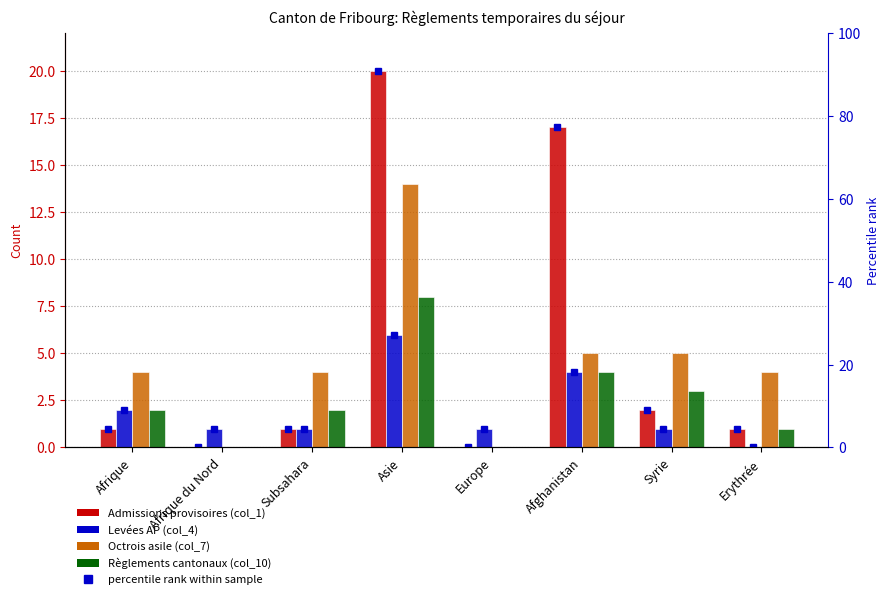

What is the label of the 3rd bar from the left?

Subsahara